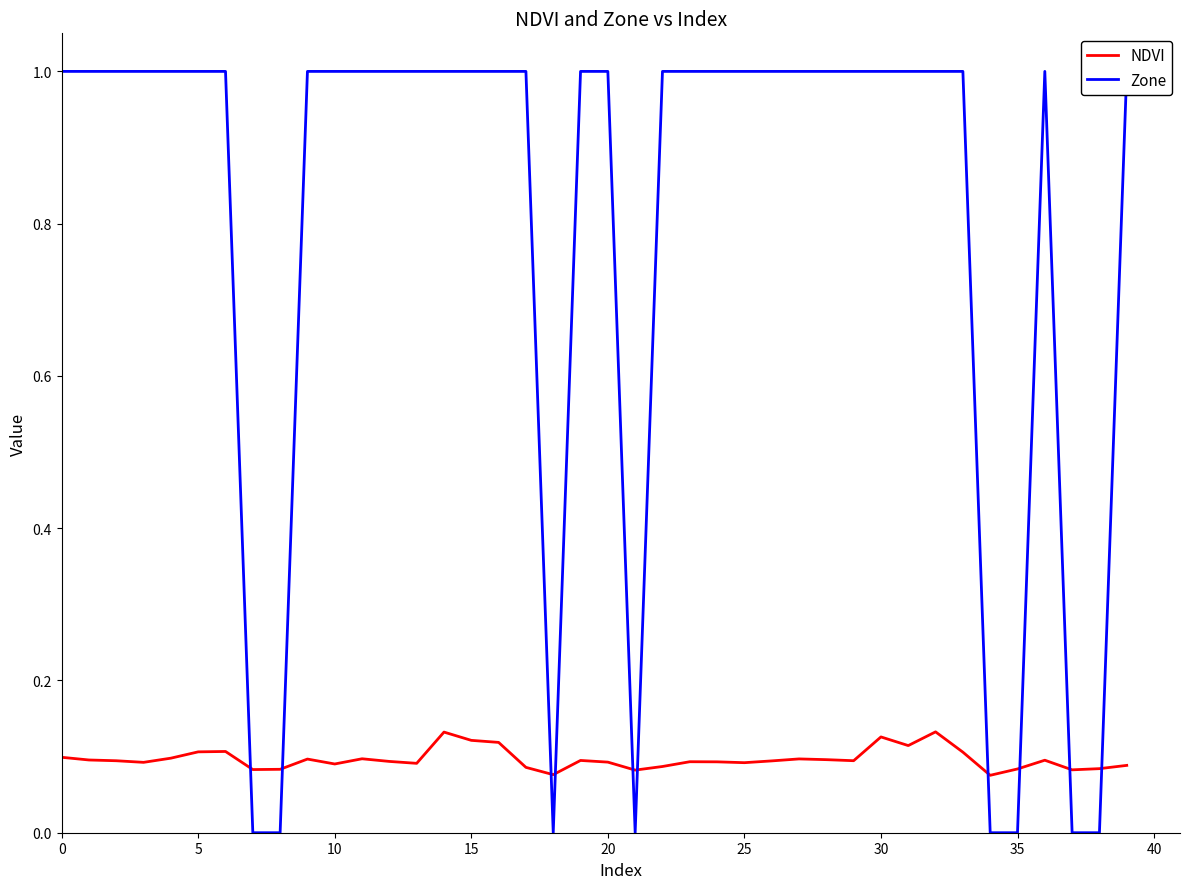

Is the value of NDVI at 25 greater than the value of Zone at 13?

No